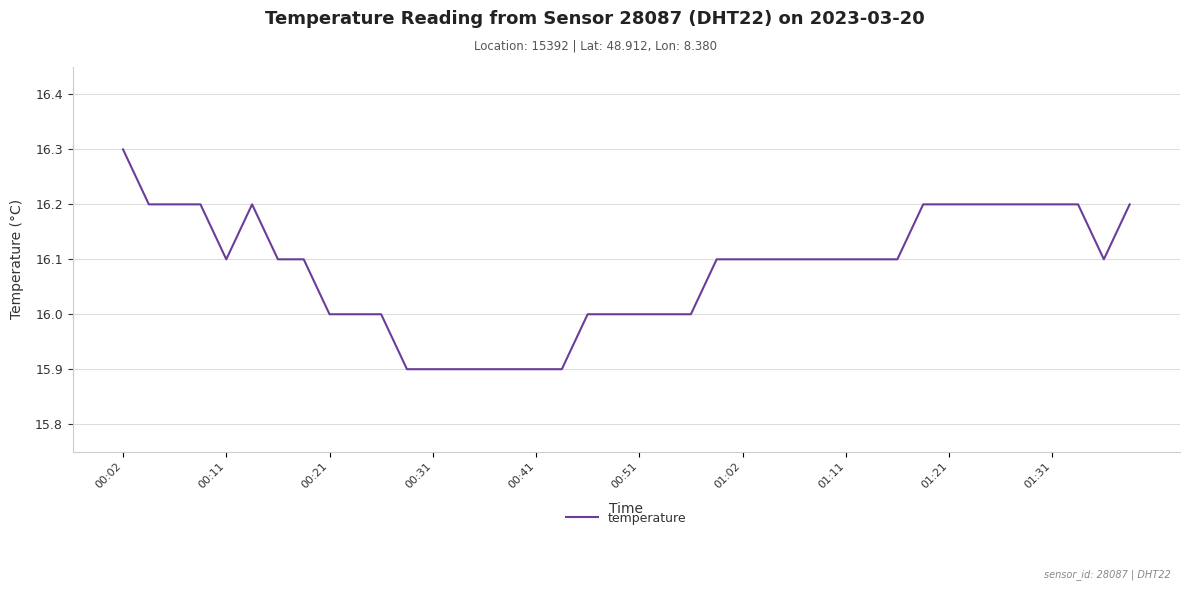

What is the difference between the maximum and minimum values?

0.4